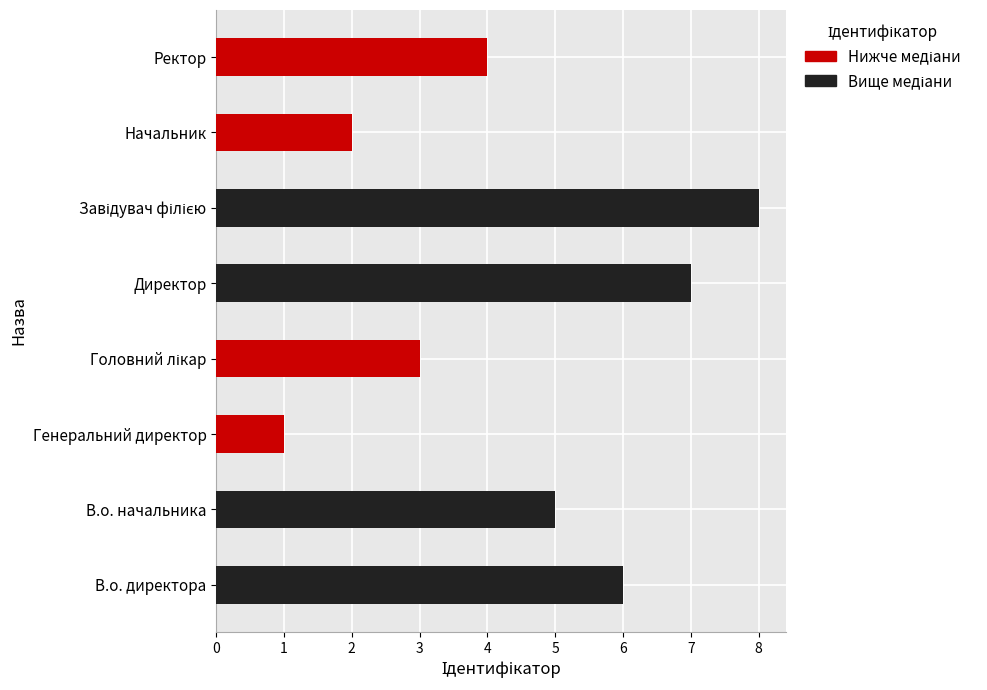

Approximately how many times larger is the value at Начальник compared to Директор?

0.3